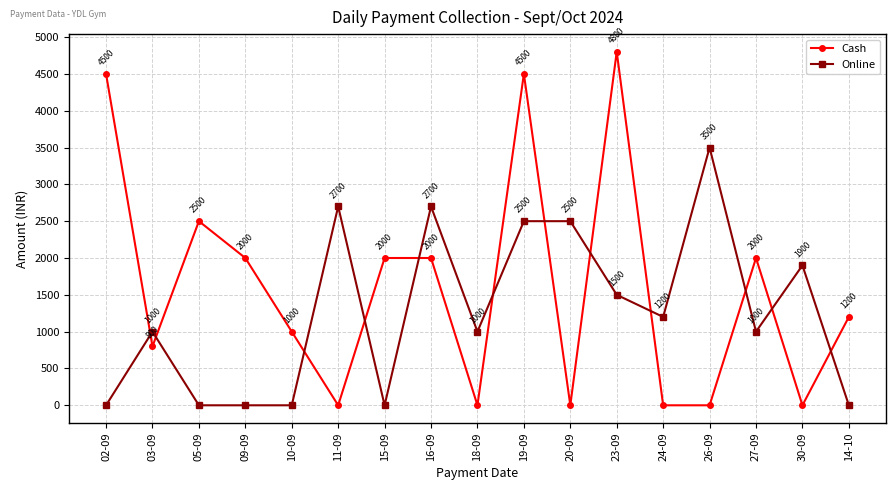

True or false: Online and Cash intersect in this chart.

True